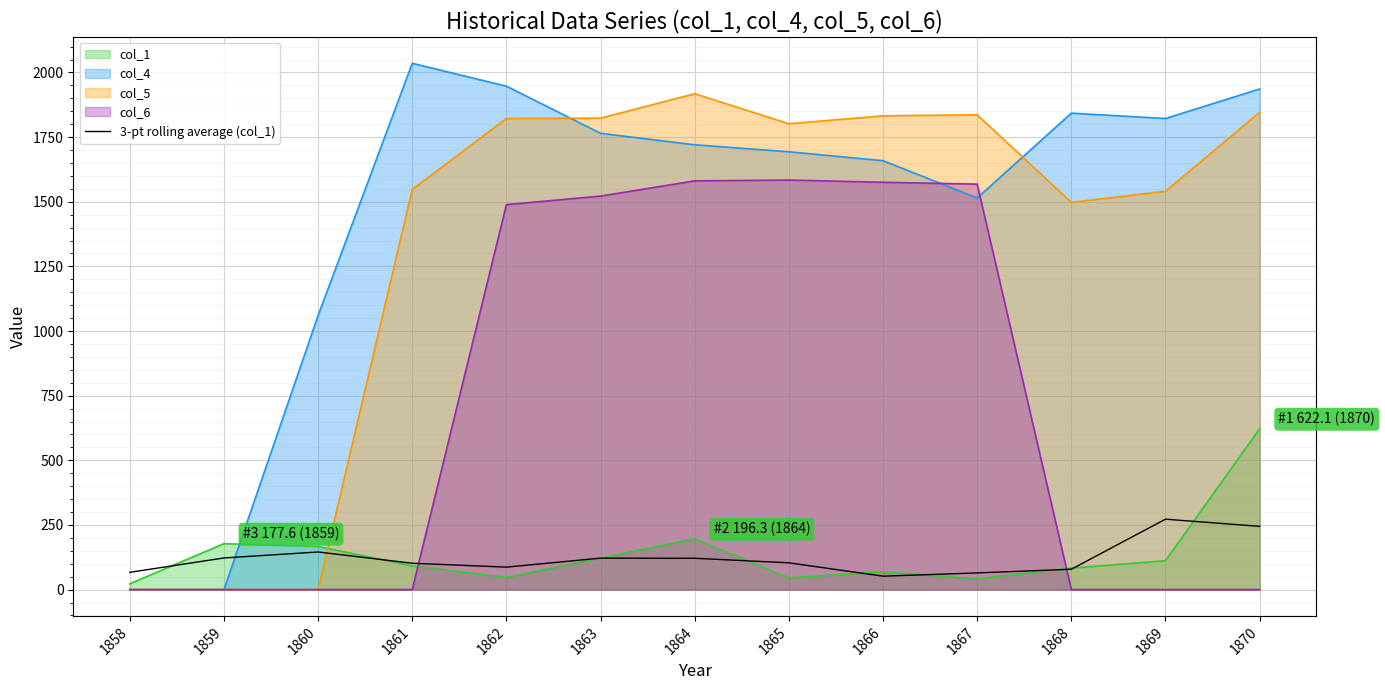

What is the difference between the highest and lowest values at 1870?

1936.1